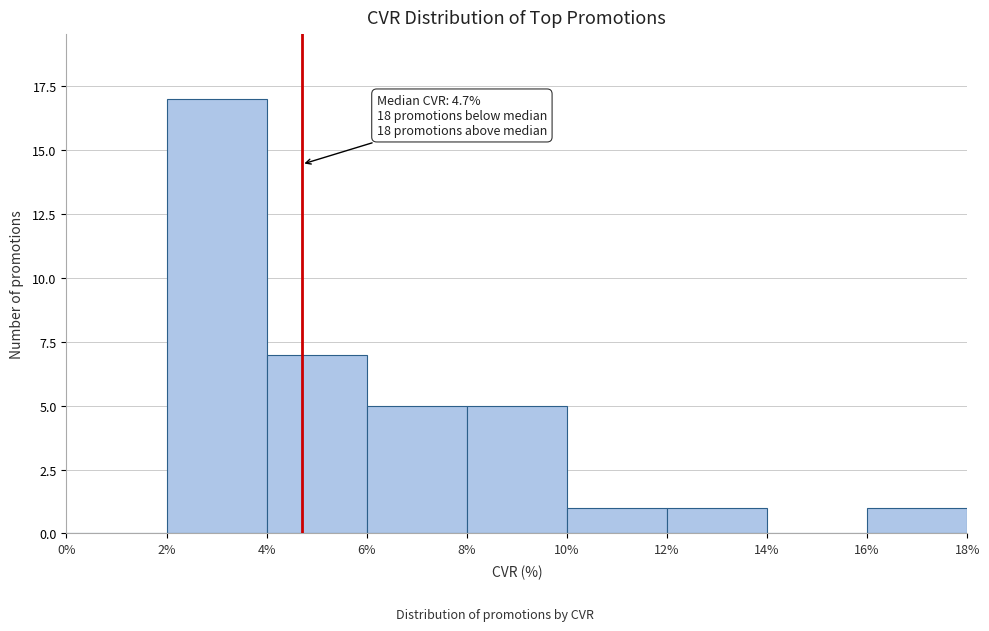

Over which range of the x-axis is the bar tallest?

2% to 4%